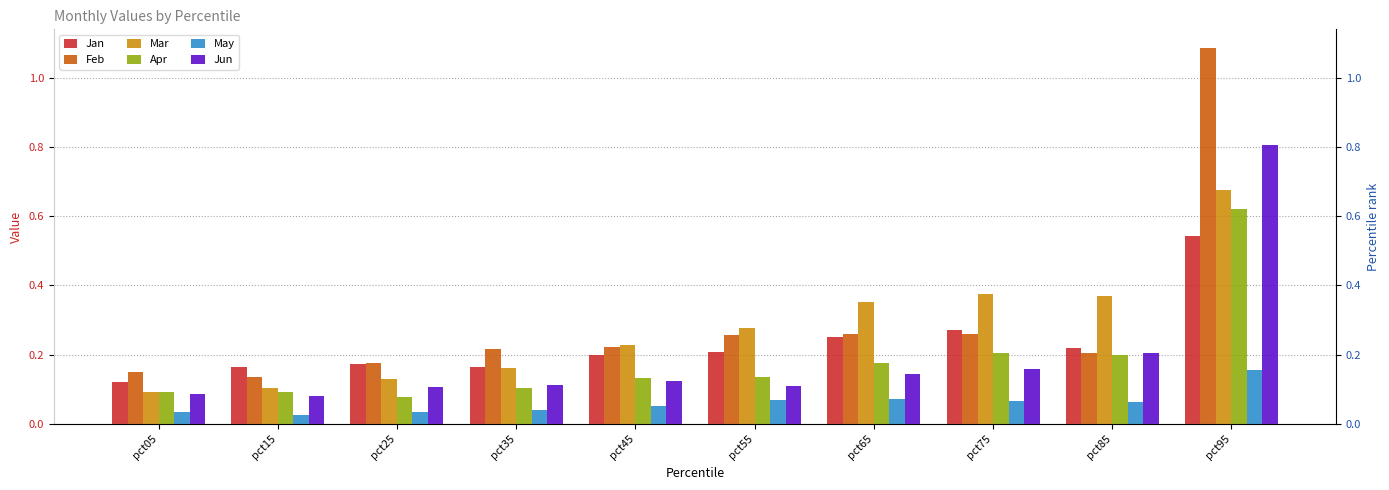

Where is Apr nearest to the value 0?

pct25